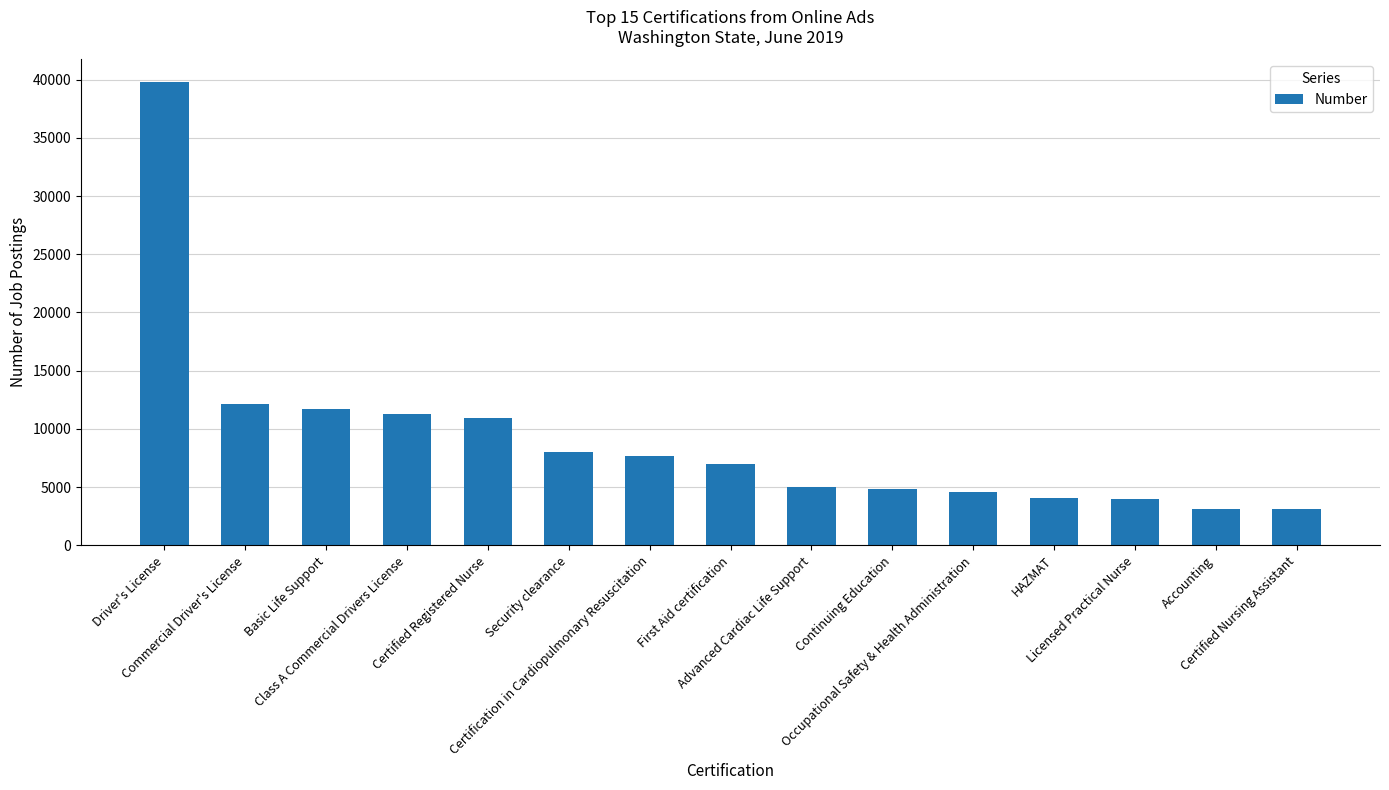

Which category has the highest value across all series?

Driver's License